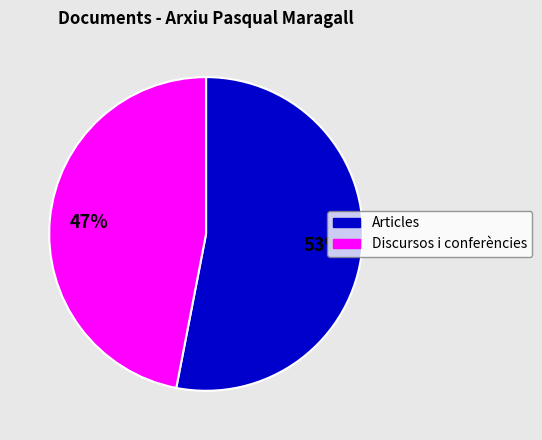

To the nearest percent, what portion does Articles represent?

53%